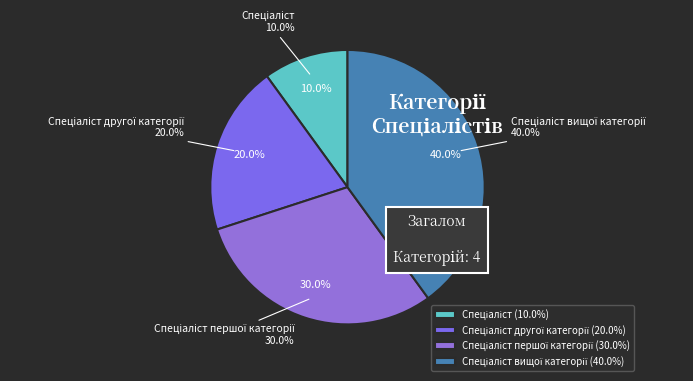

How many slices are in this pie chart?

4